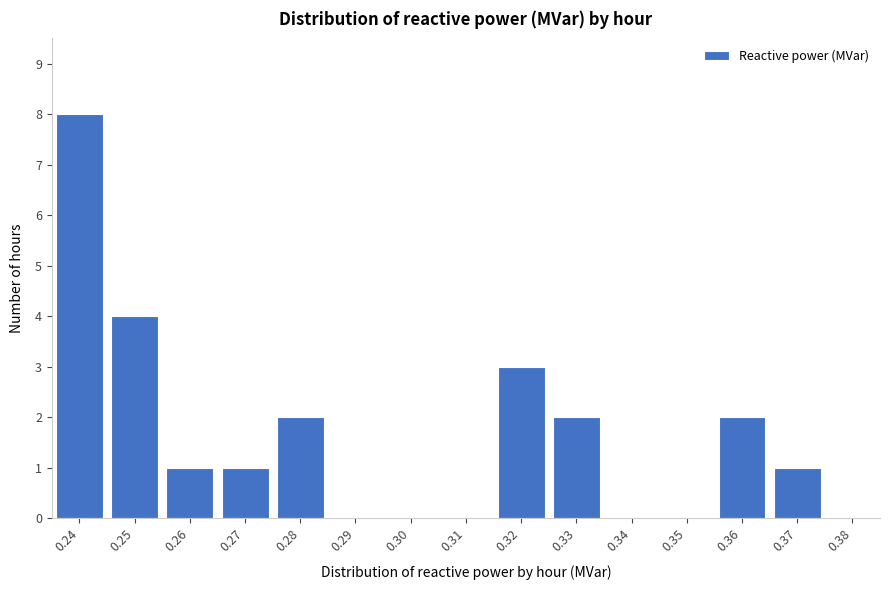

Reading left to right, extract all data points from this chart.

0.24=8	0.25=4	0.26=1	0.27=1	0.28=2	0.29=0	0.30=0	0.31=0	0.32=3	0.33=2	0.34=0	0.35=0	0.36=2	0.37=1	0.38=0